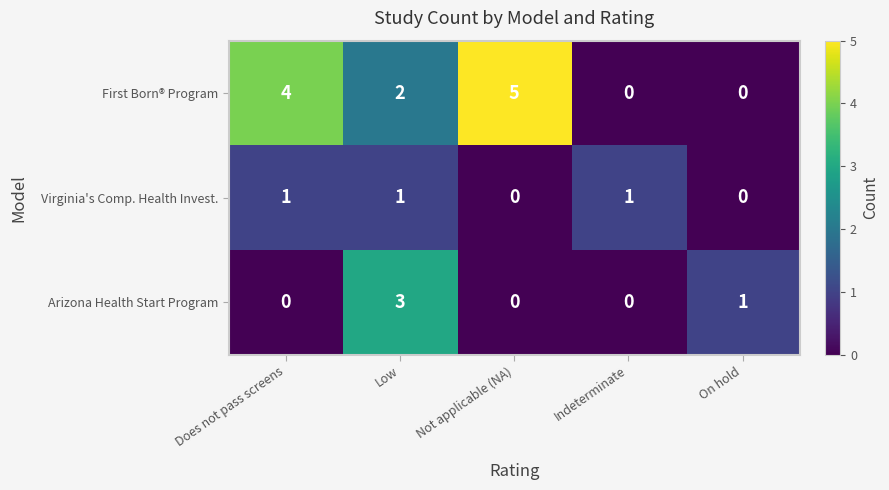

Count the number of categories in the chart.

5